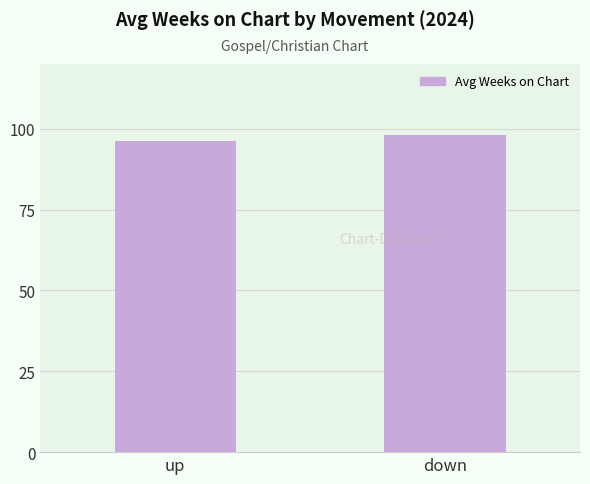

Rank the categories by value from highest to lowest.

down, up